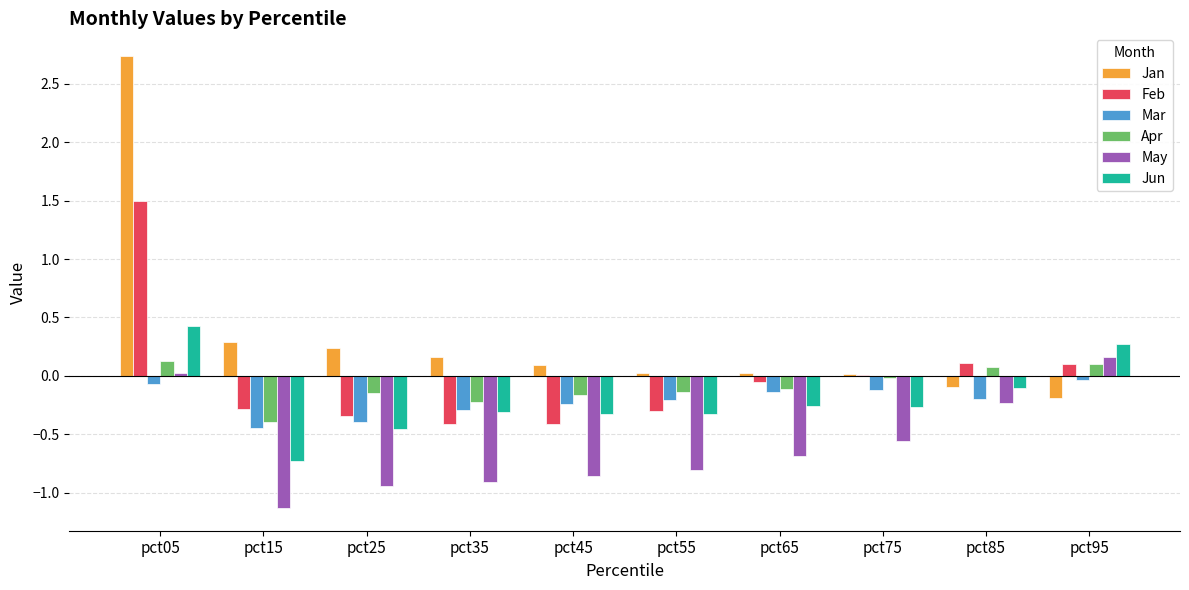

Are the bars grouped side by side (vs. stacked)?

Yes